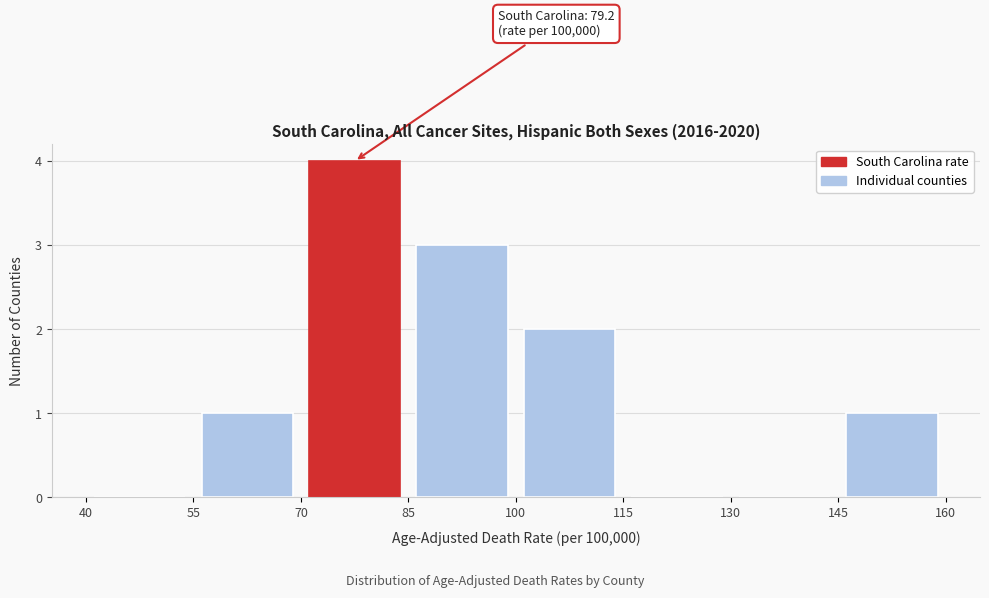

Which range on the x-axis has the tallest bar?

70 to 85